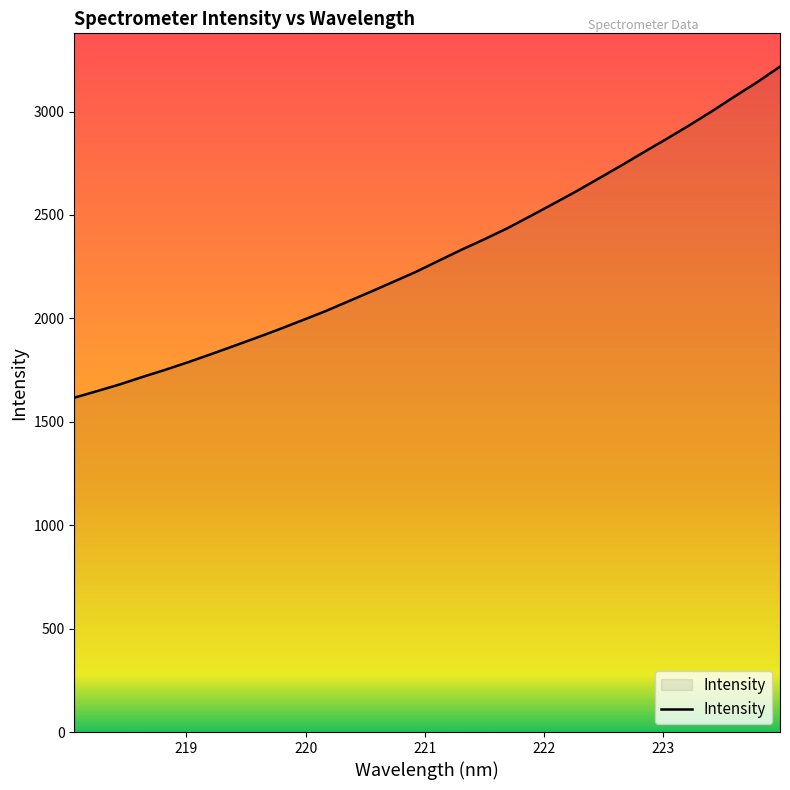

What is the minimum value shown in the chart?

1616.4